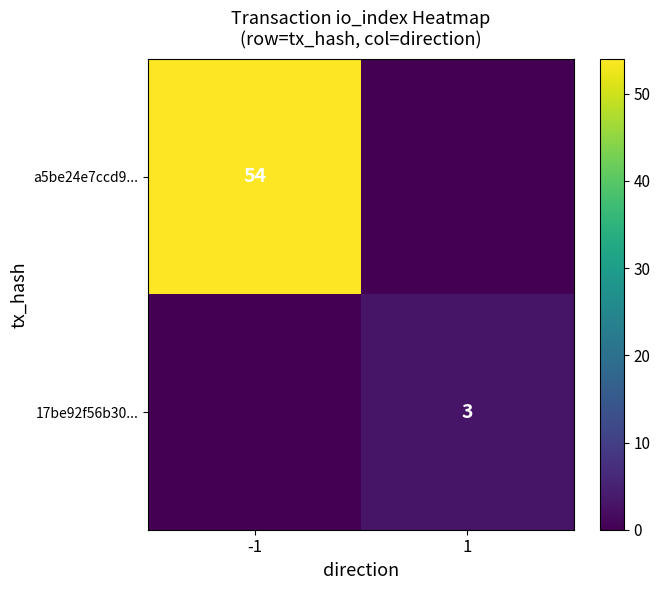

At which category is the sum across all series the highest?

-1